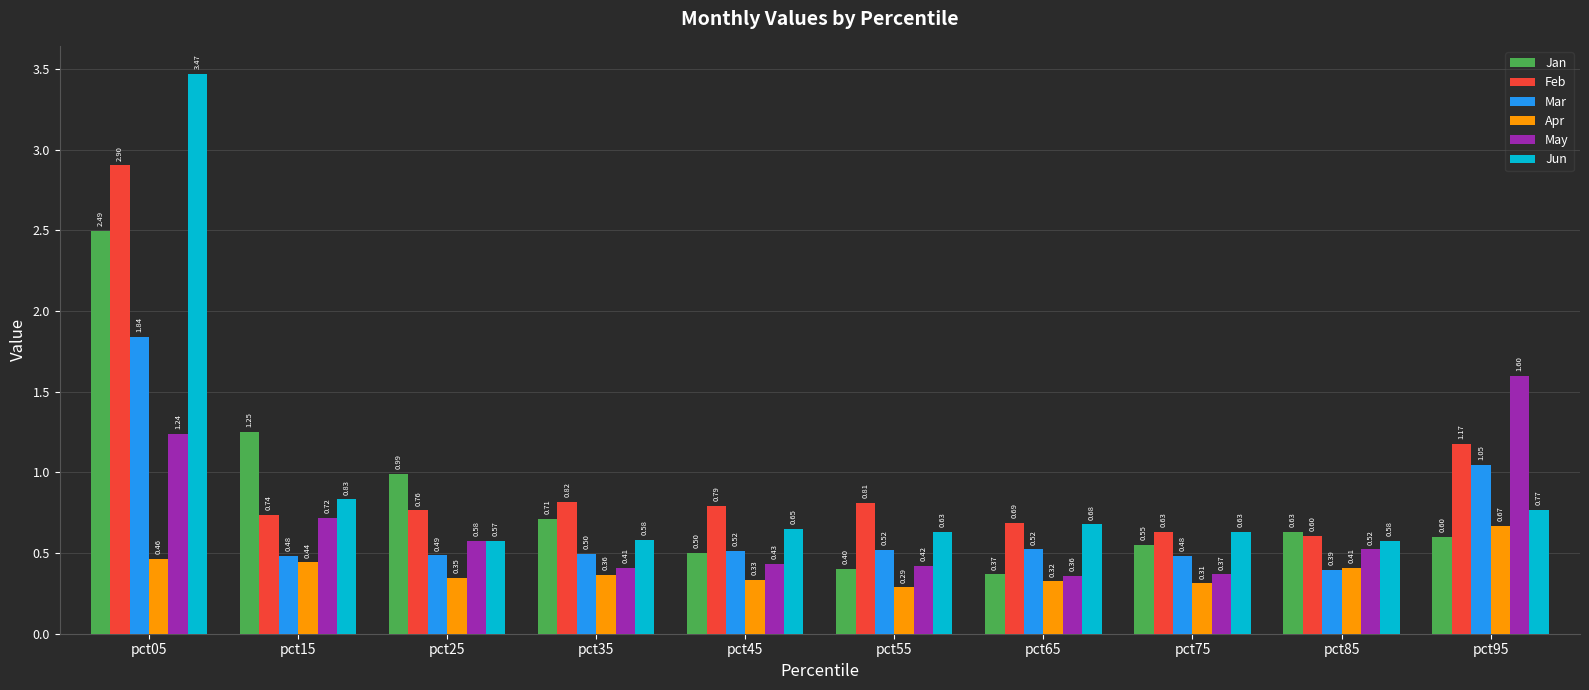

What is the difference between the Feb values at pct75 and pct15?

0.1